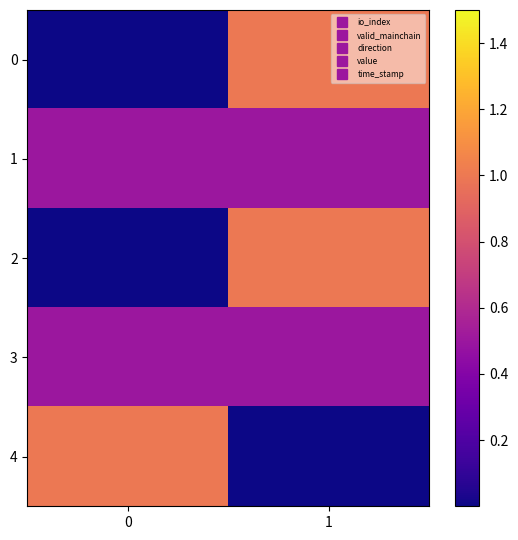

What is the total value across all series at 1?

3.0